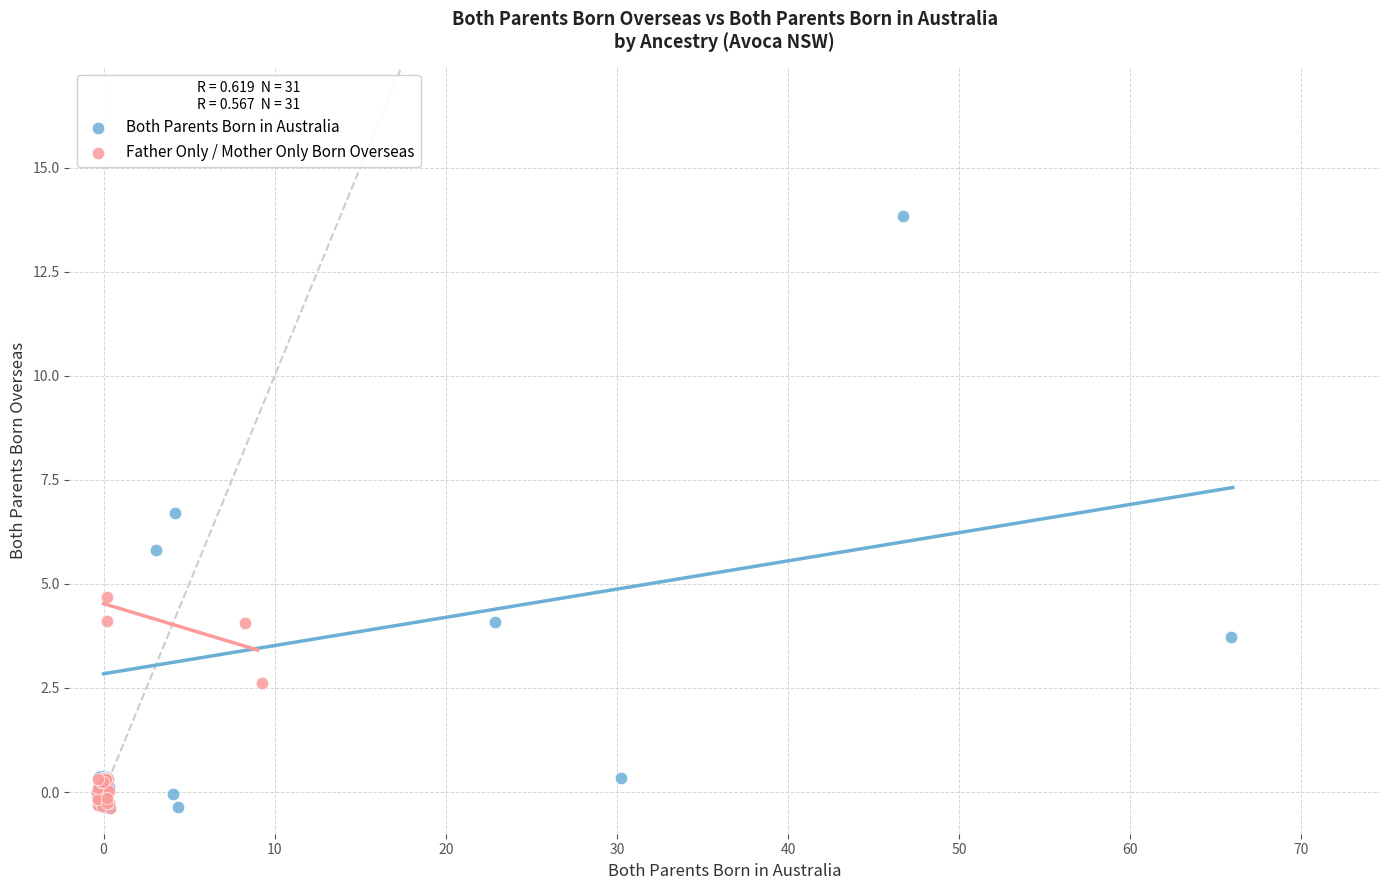

Which series has the widest spread of Y values?

Both Parents Born in Australia